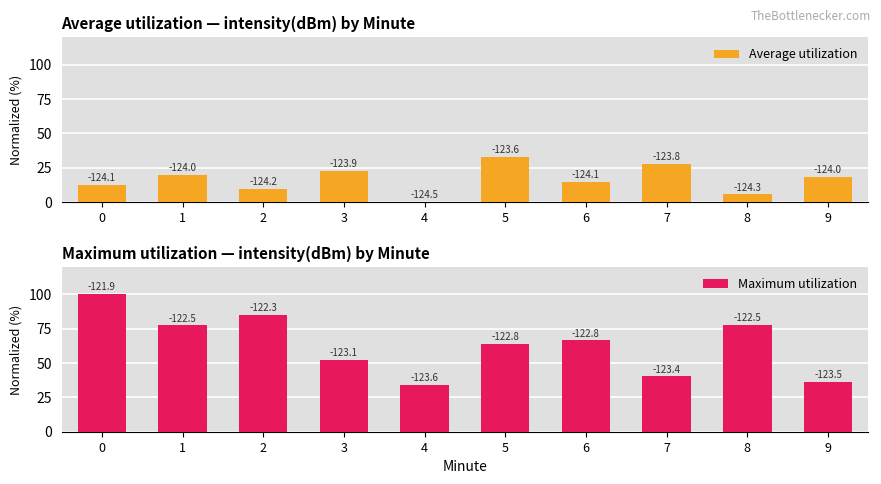

Reading left to right, what are all the values shown in this chart?

Average utilization: 12.5	19.5	9.8	22.3	0.0	32.8	14.8	27.3	5.5	18.0
Maximum utilization: 100.0	77.3	84.8	52.3	34.0	64.1	66.4	40.2	77.7	36.3